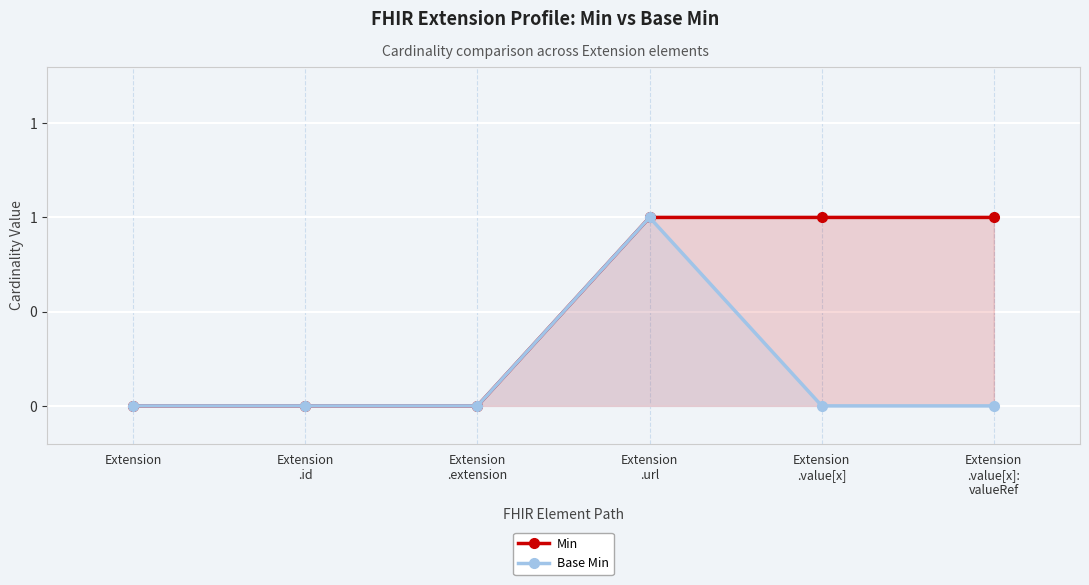

True or false: Min and Base Min cross at least once.

False